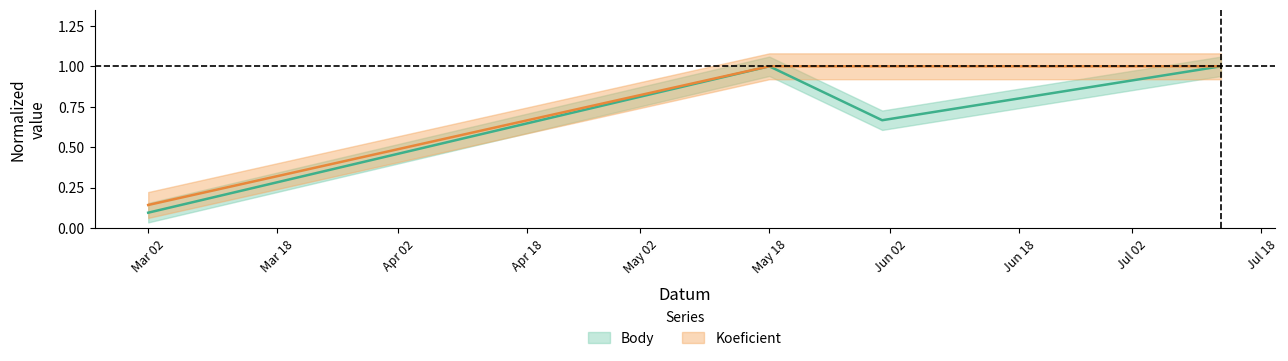

What is the lowest value of the Koeficient series?

0.1